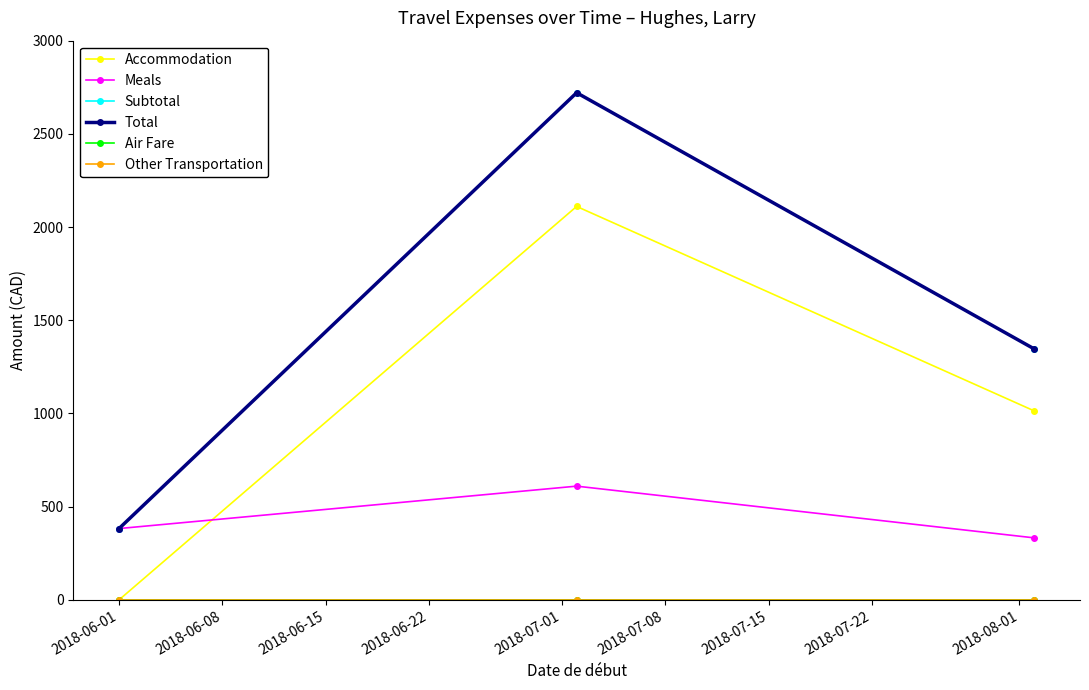

Does the chart have visible grid lines?

No